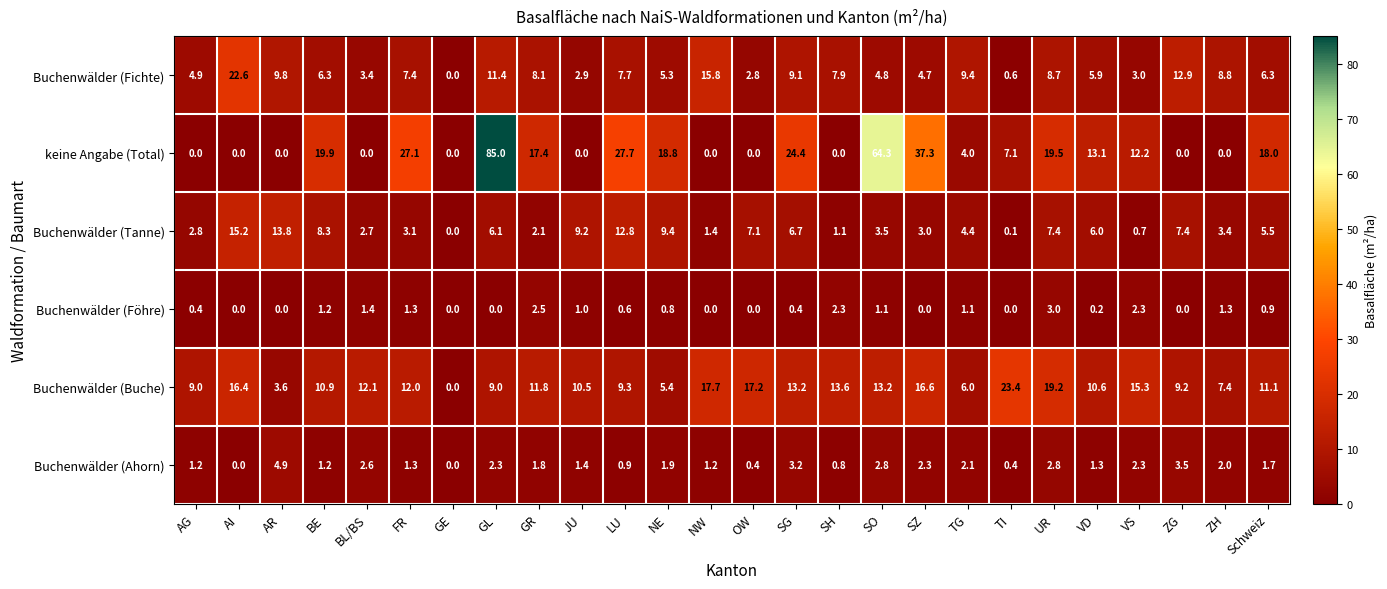

Which category has the lowest value in the Buchenwälder (Tanne) series?

GE